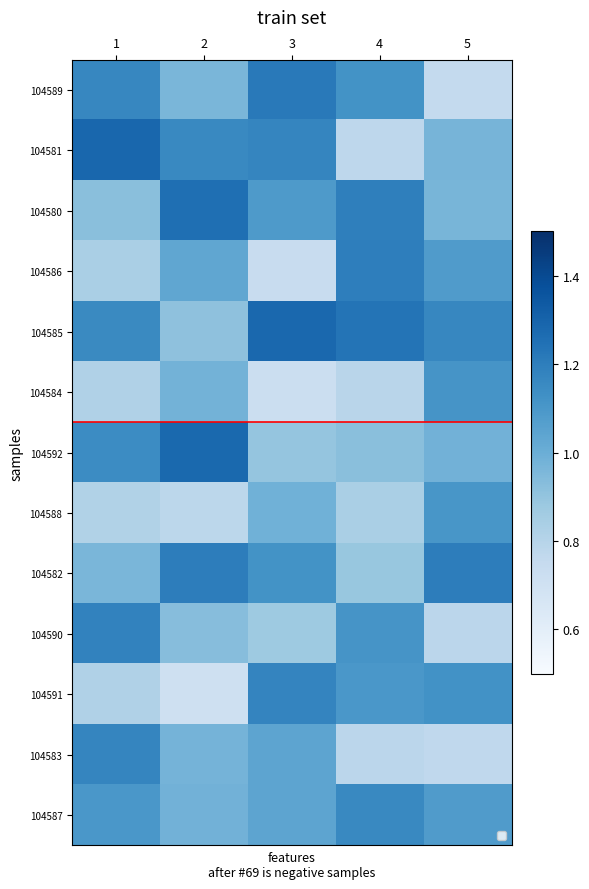

What is the maximum value shown in the chart?

1.3